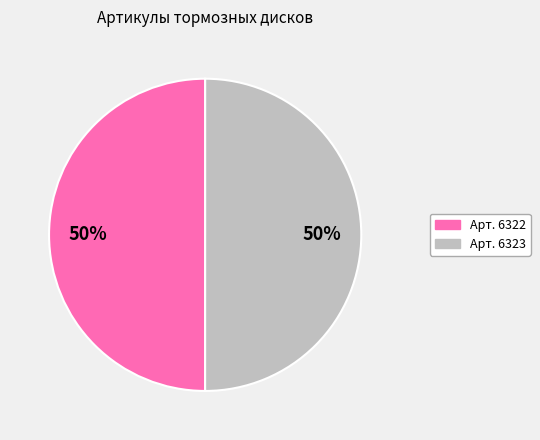

Do Арт. 6322 and Арт. 6323 together represent more than half of the pie?

Yes